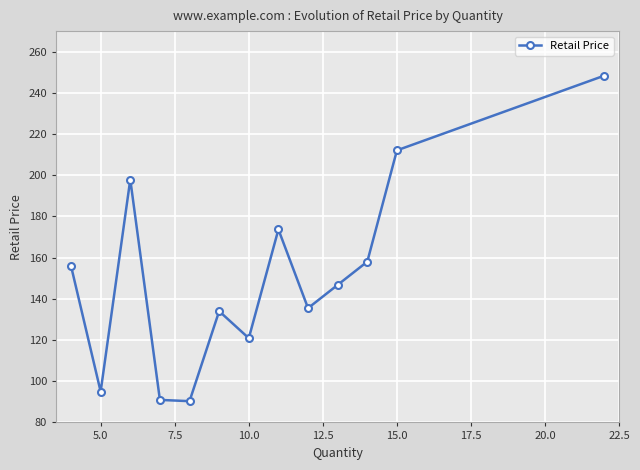

What is the average value?

150.7